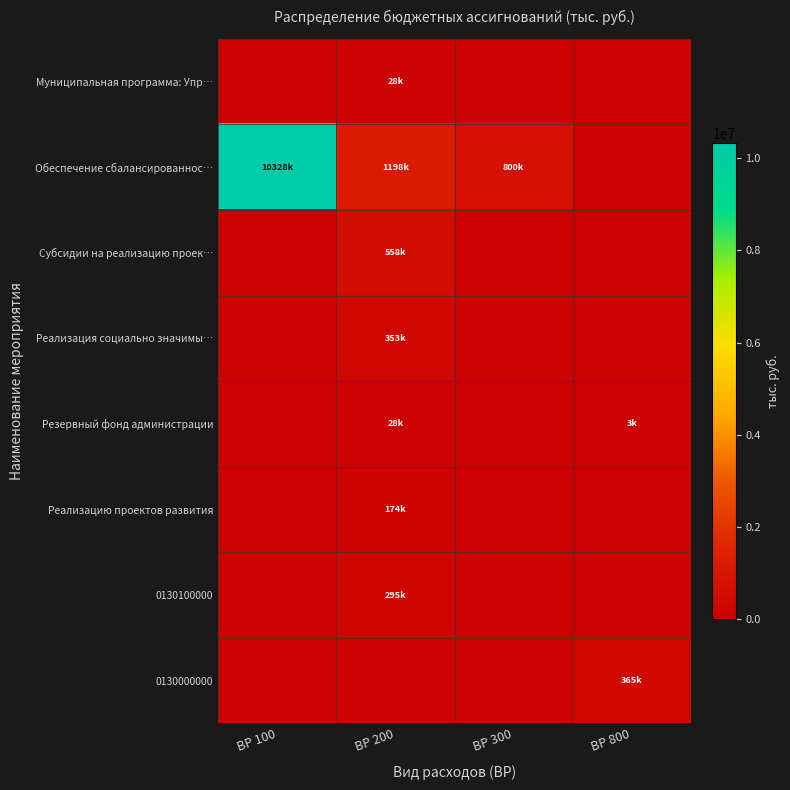

Which series has the largest range (max minus min)?

Обеспечение сбалансированнос…